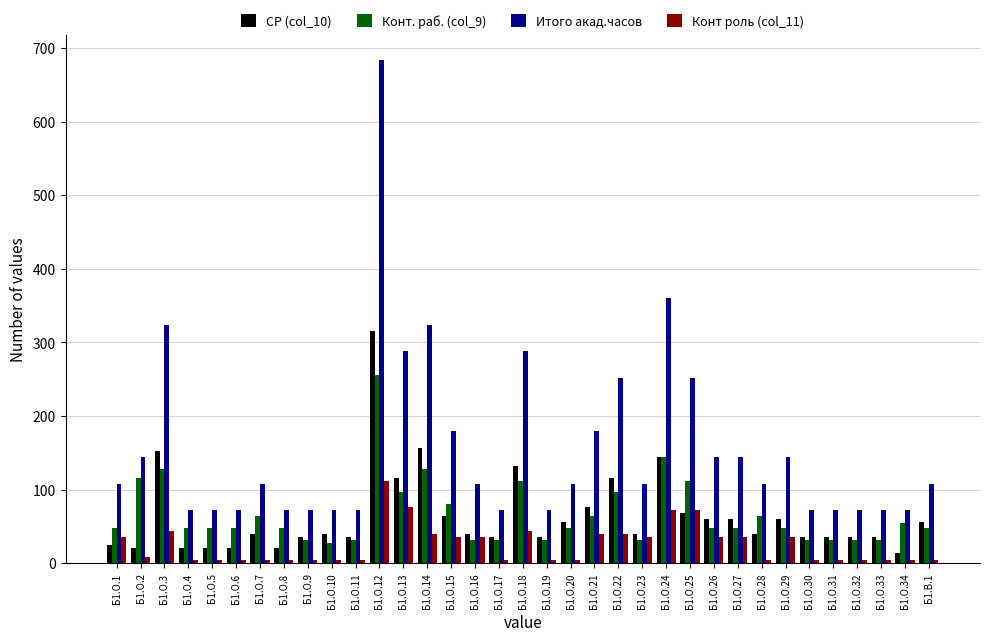

The value of СР (col_10) at Б1.О.21 is 76. True or false?

True